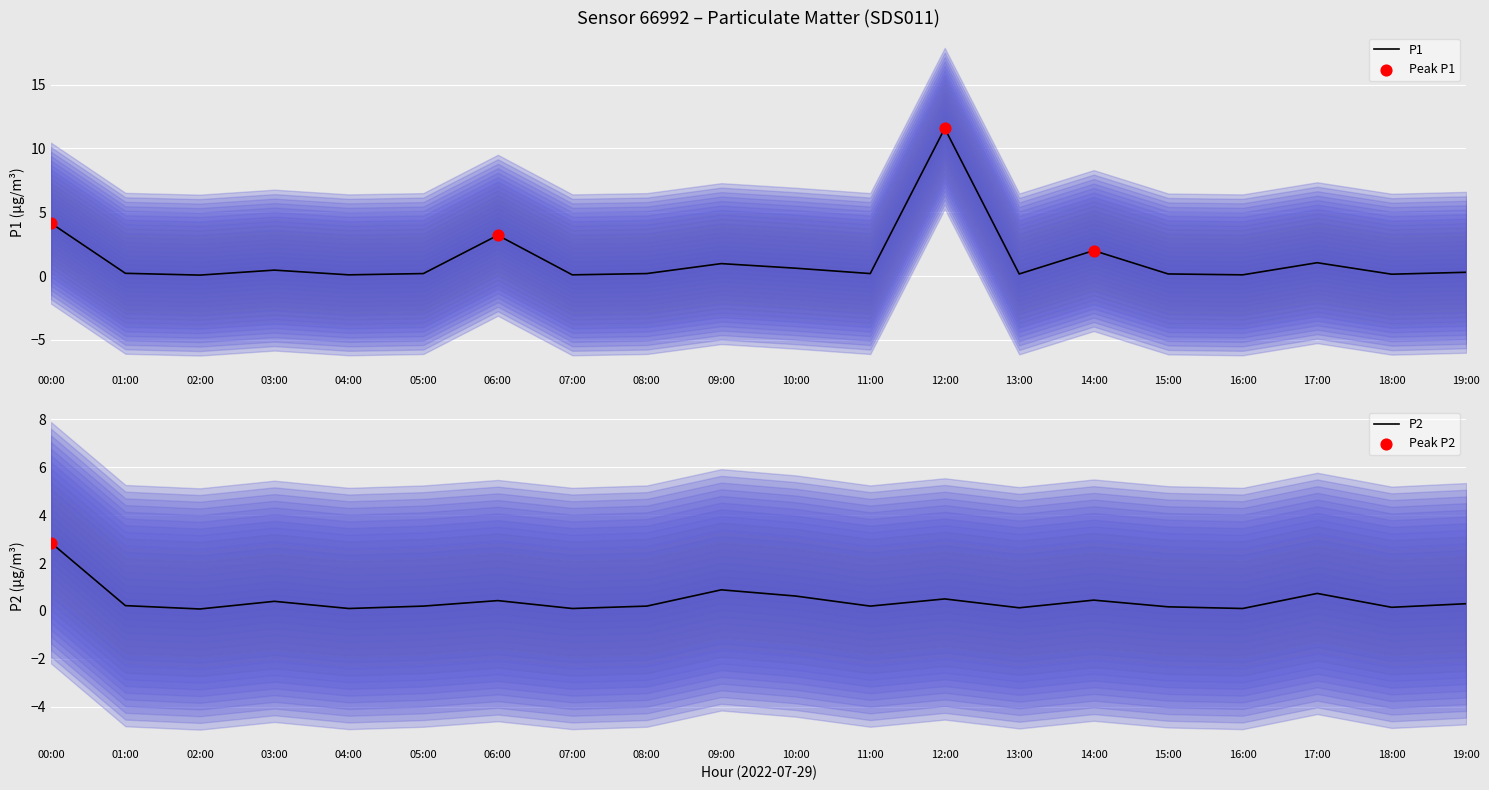

At which category is the sum across all series the highest?

12:00